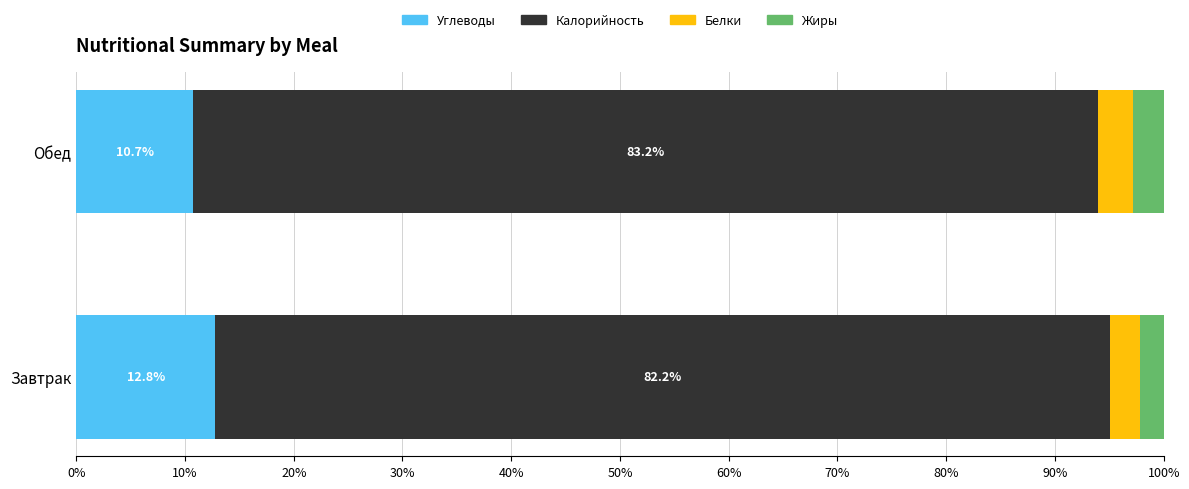

What is the total value across all series at Завтрак?

100.0